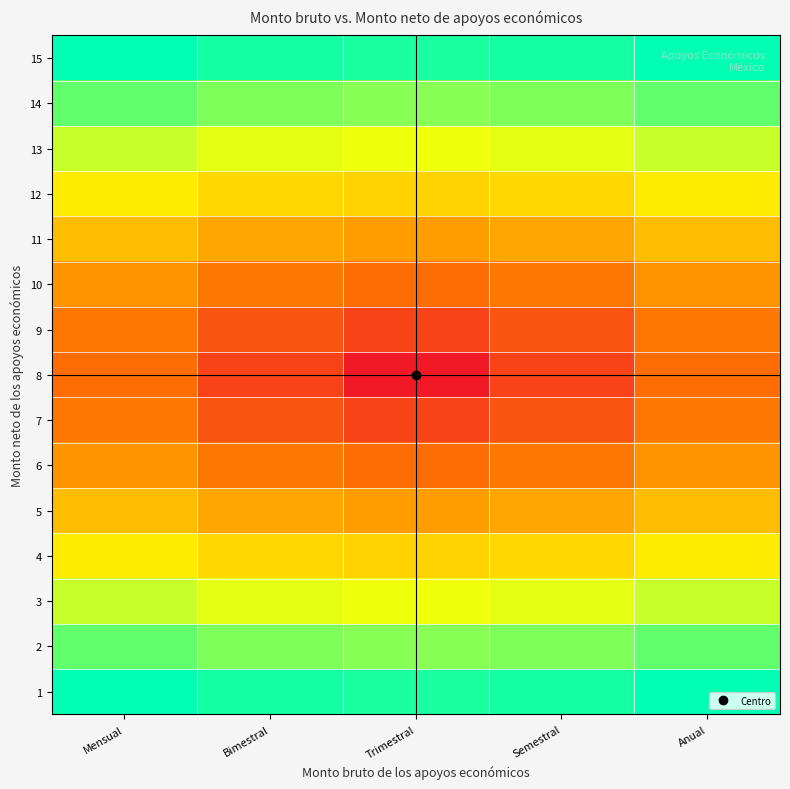

Reading left to right, transcribe all the data shown in this chart.

1: Mensual=1.0	Bimestral=1.0	Trimestral=1.0	Semestral=1.0	Anual=1.0
2: Mensual=0.9	Bimestral=0.8	Trimestral=0.8	Semestral=0.8	Anual=0.9
3: Mensual=0.7	Bimestral=0.7	Trimestral=0.7	Semestral=0.7	Anual=0.7
4: Mensual=0.6	Bimestral=0.6	Trimestral=0.5	Semestral=0.6	Anual=0.6
5: Mensual=0.5	Bimestral=0.4	Trimestral=0.4	Semestral=0.4	Anual=0.5
6: Mensual=0.4	Bimestral=0.3	Trimestral=0.3	Semestral=0.3	Anual=0.4
7: Mensual=0.3	Bimestral=0.2	Trimestral=0.1	Semestral=0.2	Anual=0.3
8: Mensual=0.3	Bimestral=0.1	Trimestral=0.0	Semestral=0.1	Anual=0.3
9: Mensual=0.3	Bimestral=0.2	Trimestral=0.1	Semestral=0.2	Anual=0.3
10: Mensual=0.4	Bimestral=0.3	Trimestral=0.3	Semestral=0.3	Anual=0.4
11: Mensual=0.5	Bimestral=0.4	Trimestral=0.4	Semestral=0.4	Anual=0.5
12: Mensual=0.6	Bimestral=0.6	Trimestral=0.5	Semestral=0.6	Anual=0.6
13: Mensual=0.7	Bimestral=0.7	Trimestral=0.7	Semestral=0.7	Anual=0.7
14: Mensual=0.9	Bimestral=0.8	Trimestral=0.8	Semestral=0.8	Anual=0.9
15: Mensual=1.0	Bimestral=1.0	Trimestral=1.0	Semestral=1.0	Anual=1.0